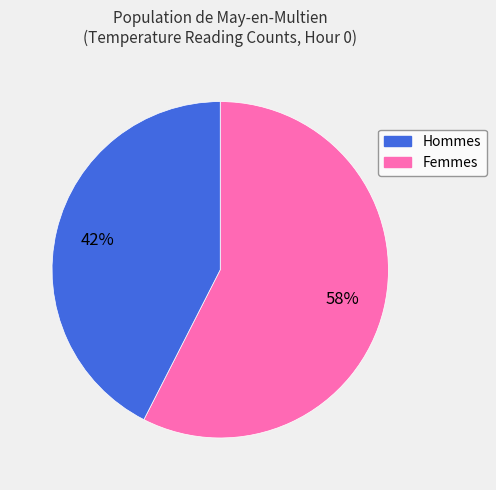

Is there a majority slice in this chart?

Yes